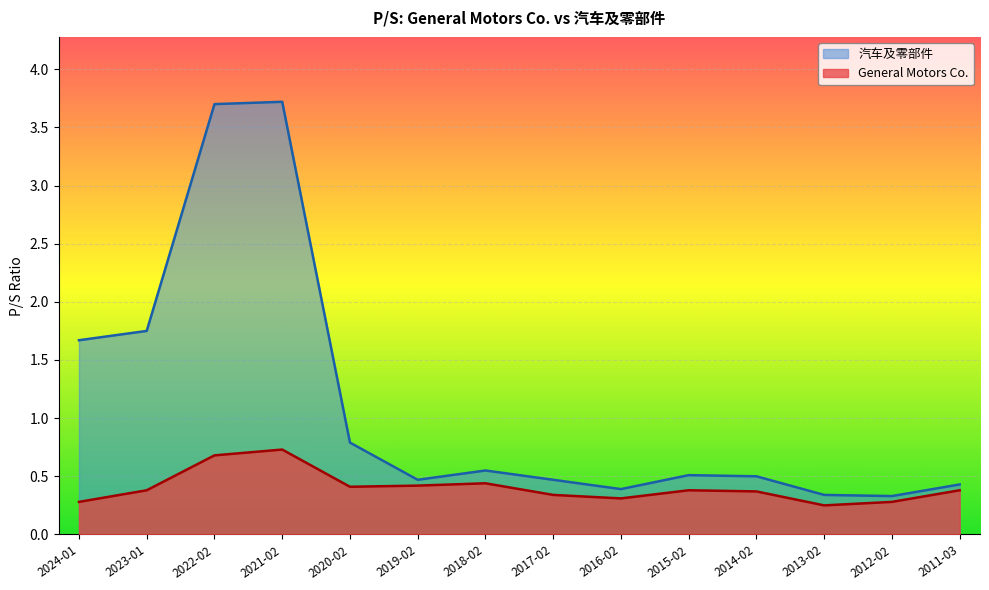

How many lines are shown in the chart?

2